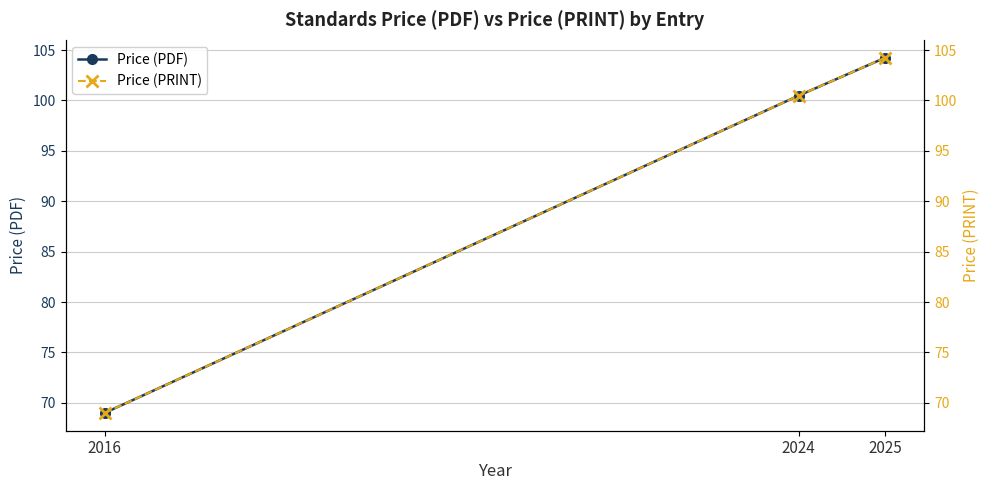

Read the Price (PDF) value at 2016.

69.0